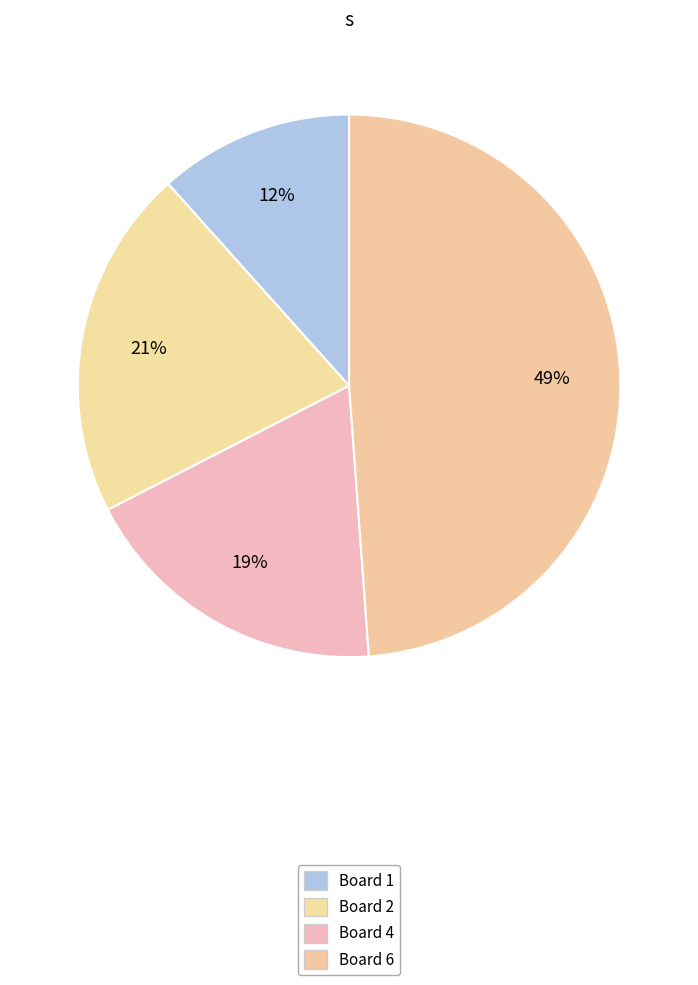

Is there any slice that represents more than half of the pie?

No